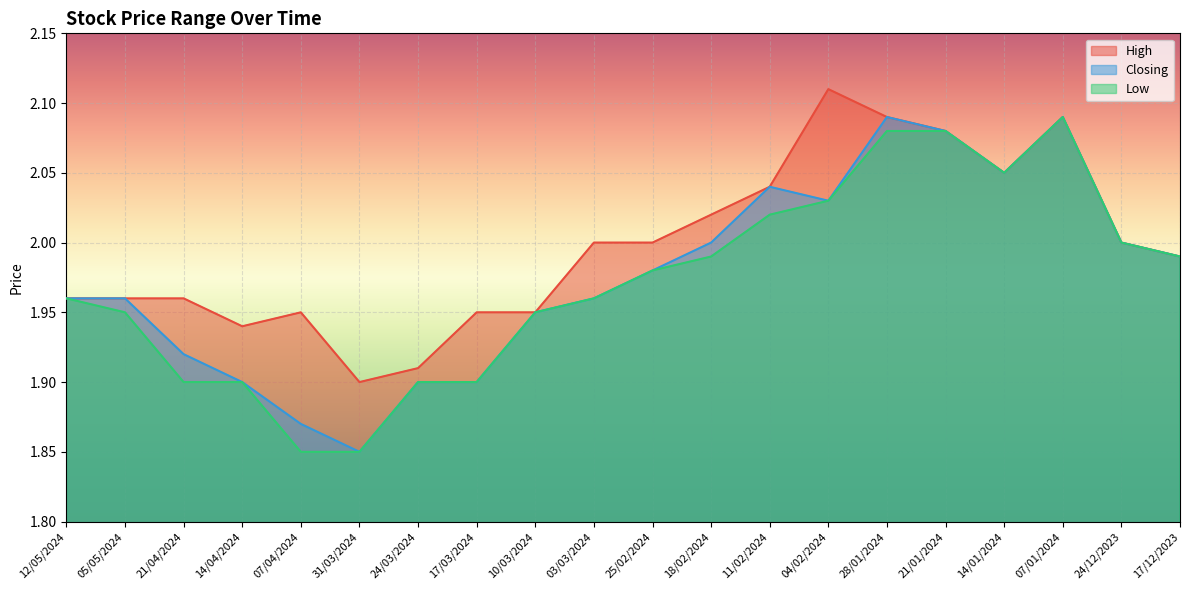

At which category does Closing reach its first local peak?

11/02/2024